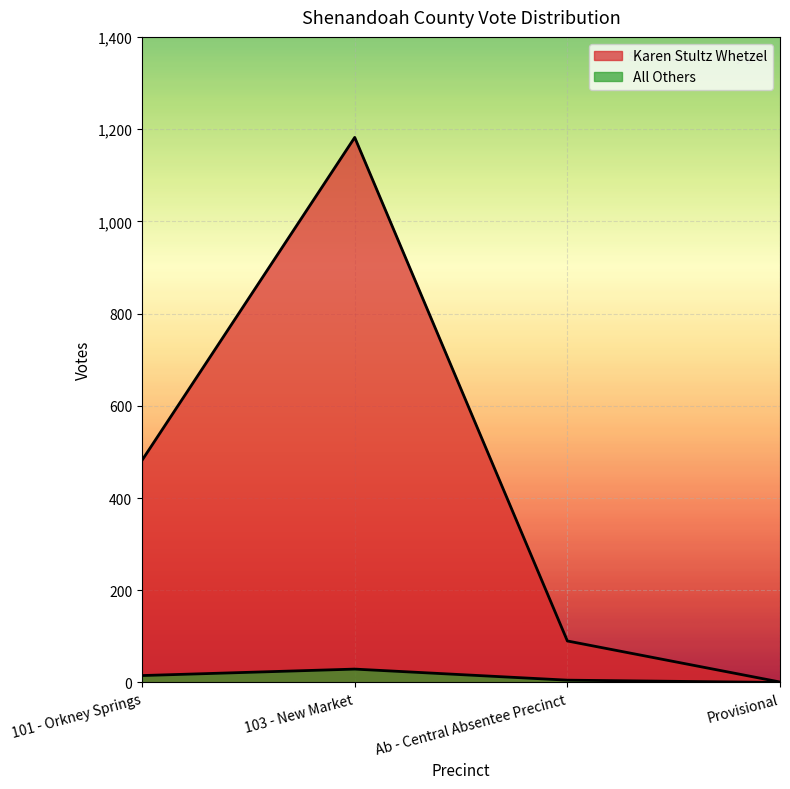

What is the label of the 1st point from the right?

Provisional